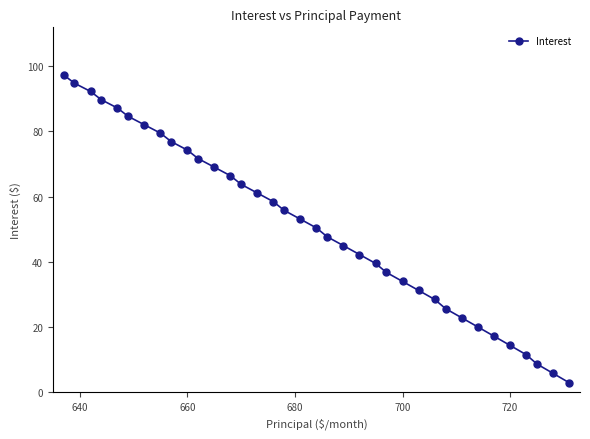

Is this an area chart (filled region under the line)?

No